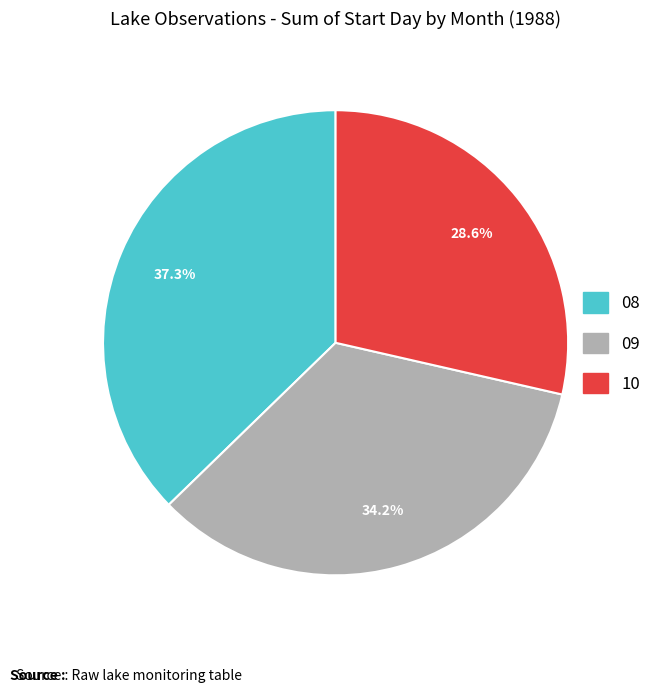

Between 09 and 10, which is larger?

09